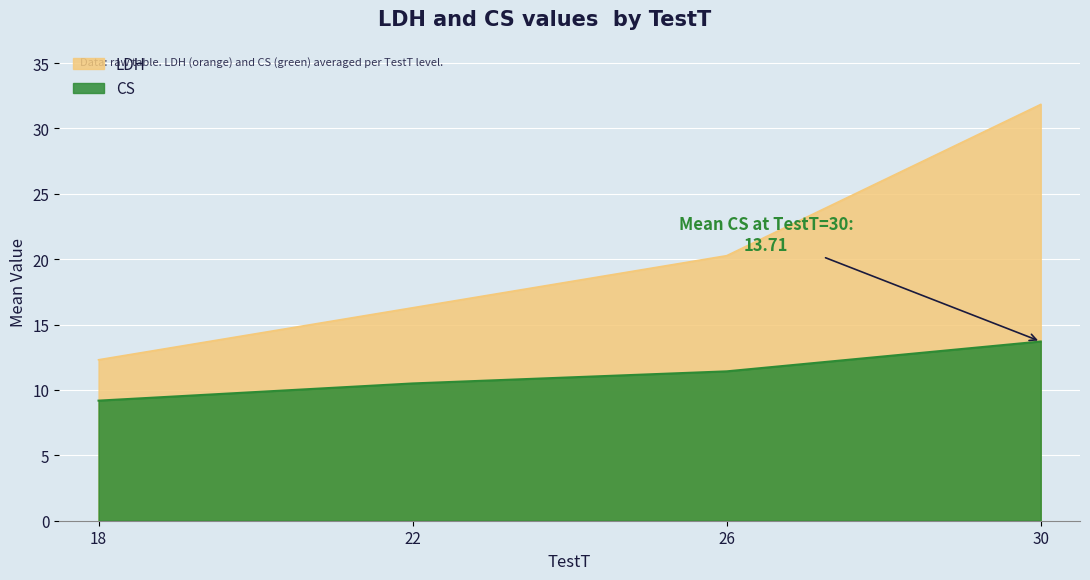

True or false: LDH has a value of 30.9 at 26.

False